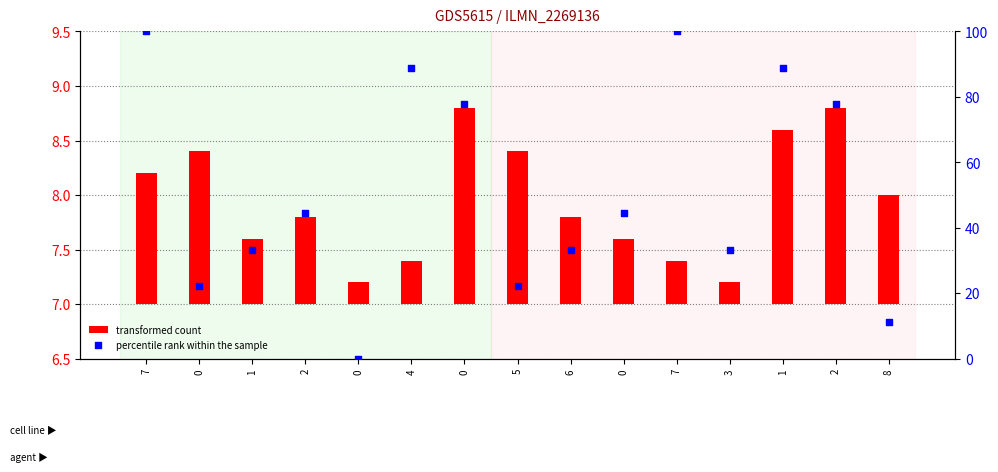

Which series has the largest total across all categories?

percentile rank within the sample